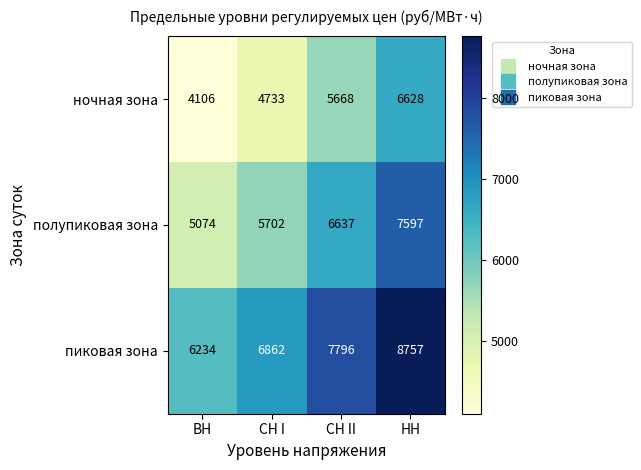

At which category does the chart reach its minimum across all series?

ВН